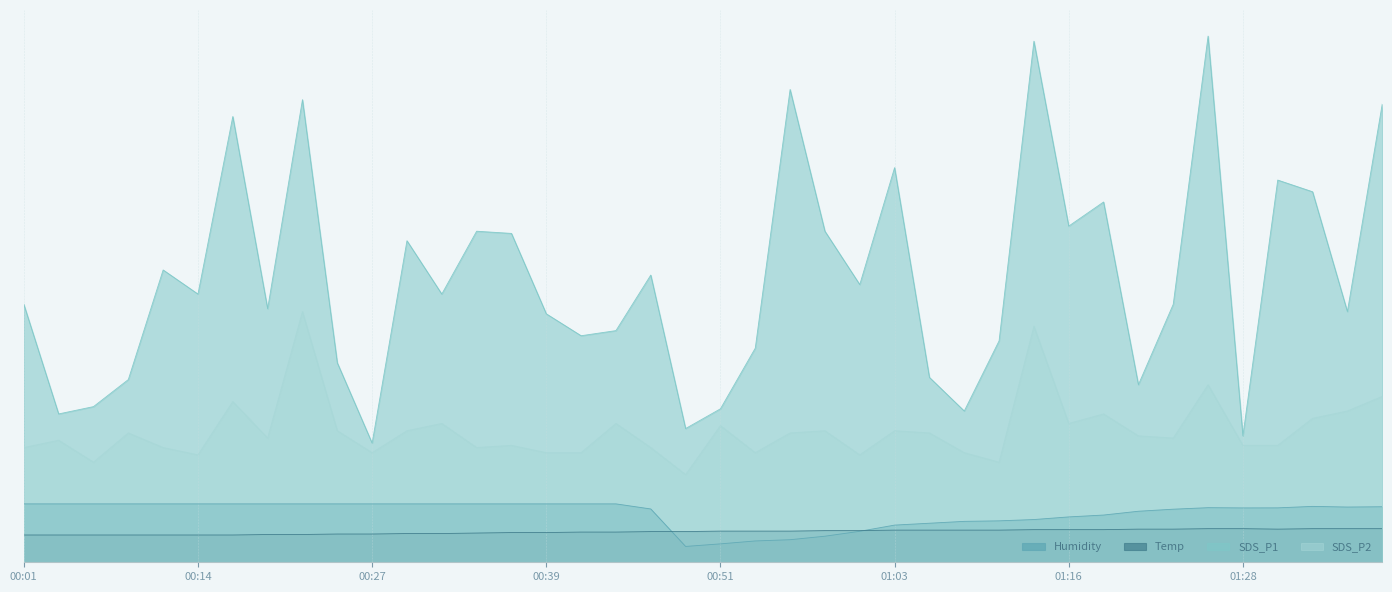

At which label does SDS_P1 first exceed 55?

00:13